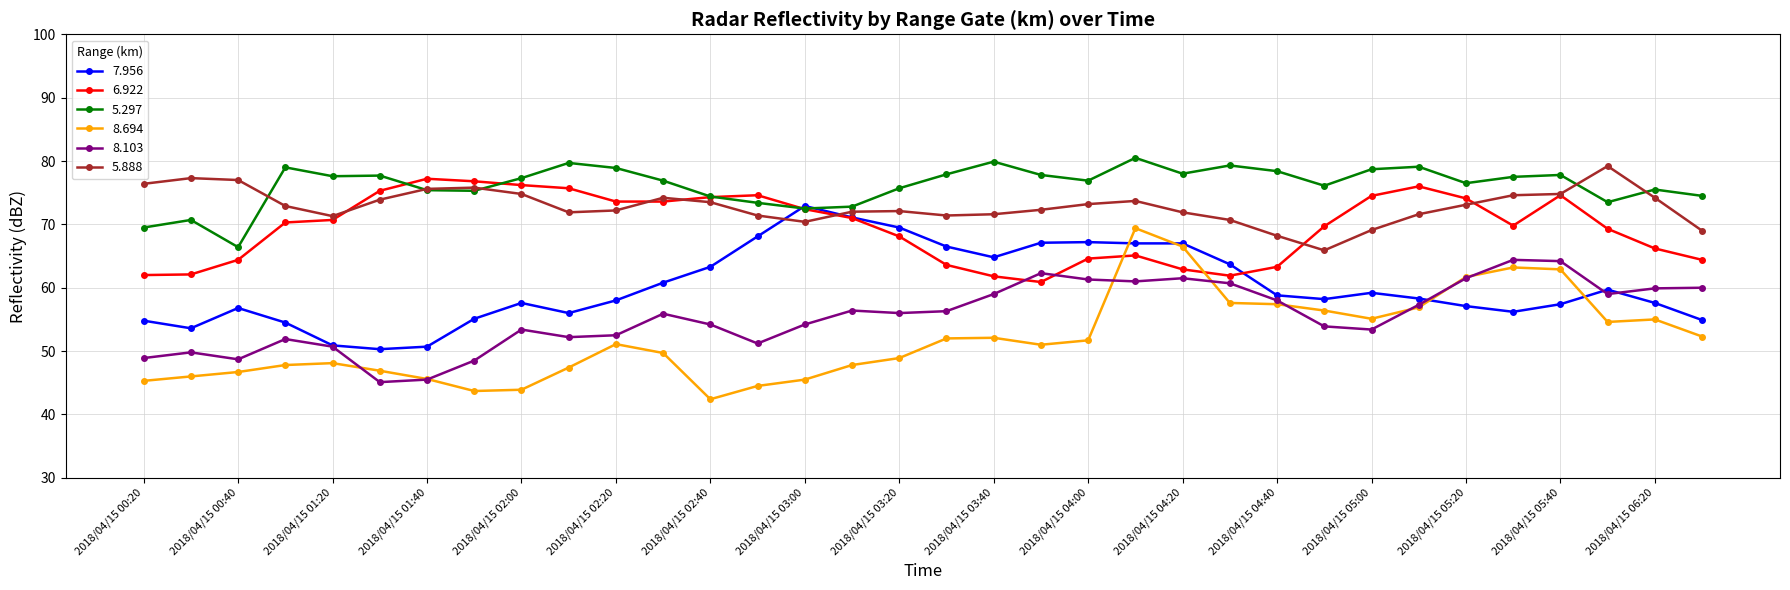

Which series has the largest range (max minus min)?

8.694